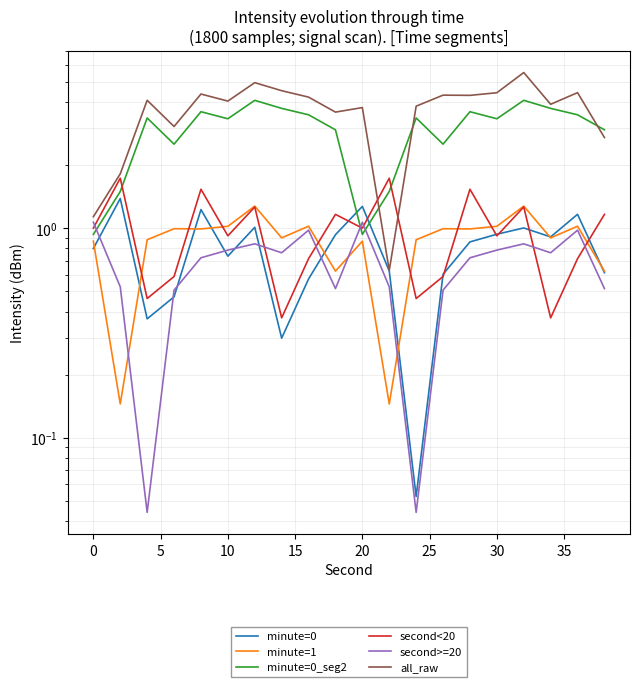

True or false: minute=0 has a value of 0.0 at 12.

False